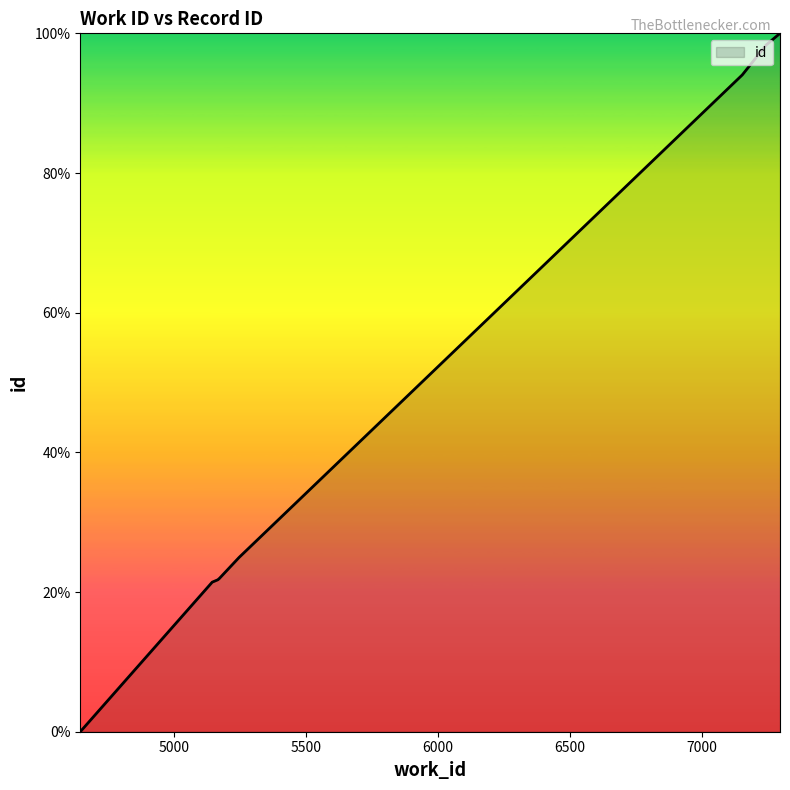

What is the difference between the maximum and minimum values?

100.0